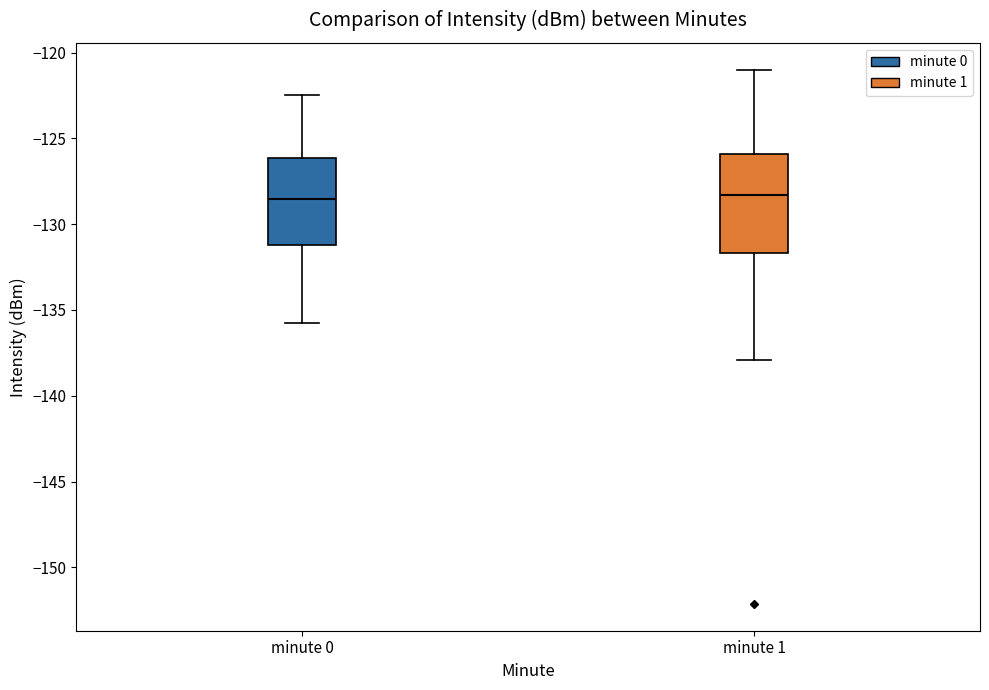

Which box is the tallest, from its lower edge to its upper edge?

minute 1